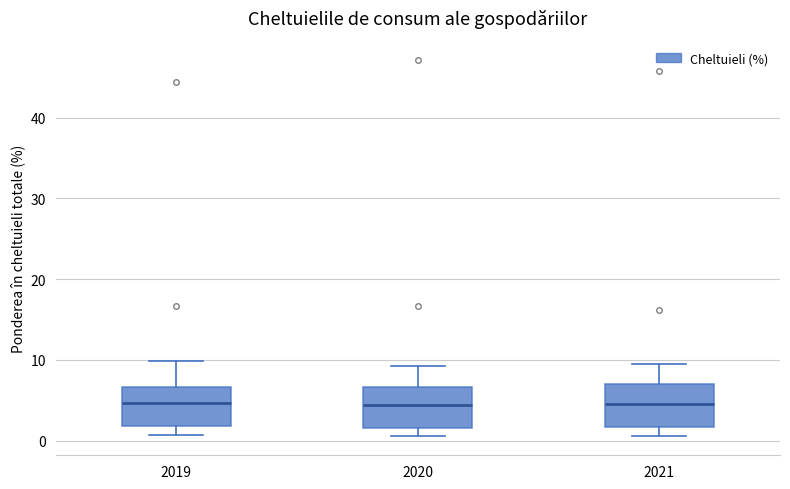

Where is the upper edge of the box at x = 2019 on the y-axis? The values are not printed on the chart, so give them approximately, as read against the axis.

7